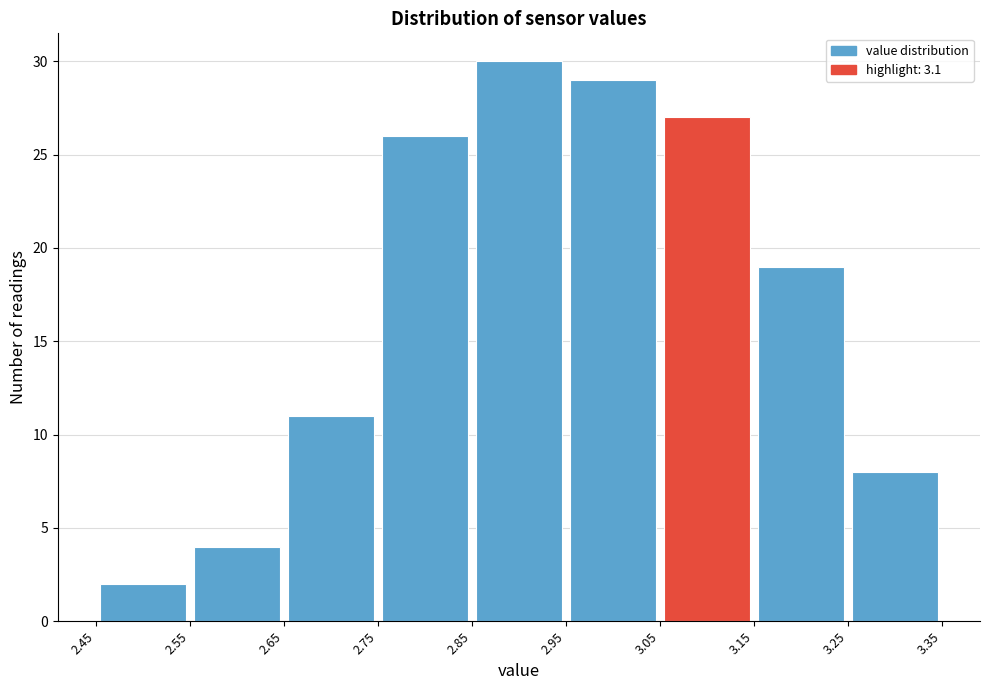

Reading left to right, transcribe this chart: for each bar, give the range it covers on the x-axis and its height. The values are not printed on the chart, so give them approximately, as read against the axis.

2.45 to 2.55: 2
2.55 to 2.65: 4
2.65 to 2.75: 11
2.75 to 2.85: 26
2.85 to 2.95: 30
2.95 to 3.05: 29
3.05 to 3.15: 27
3.15 to 3.25: 19
3.25 to 3.35: 8